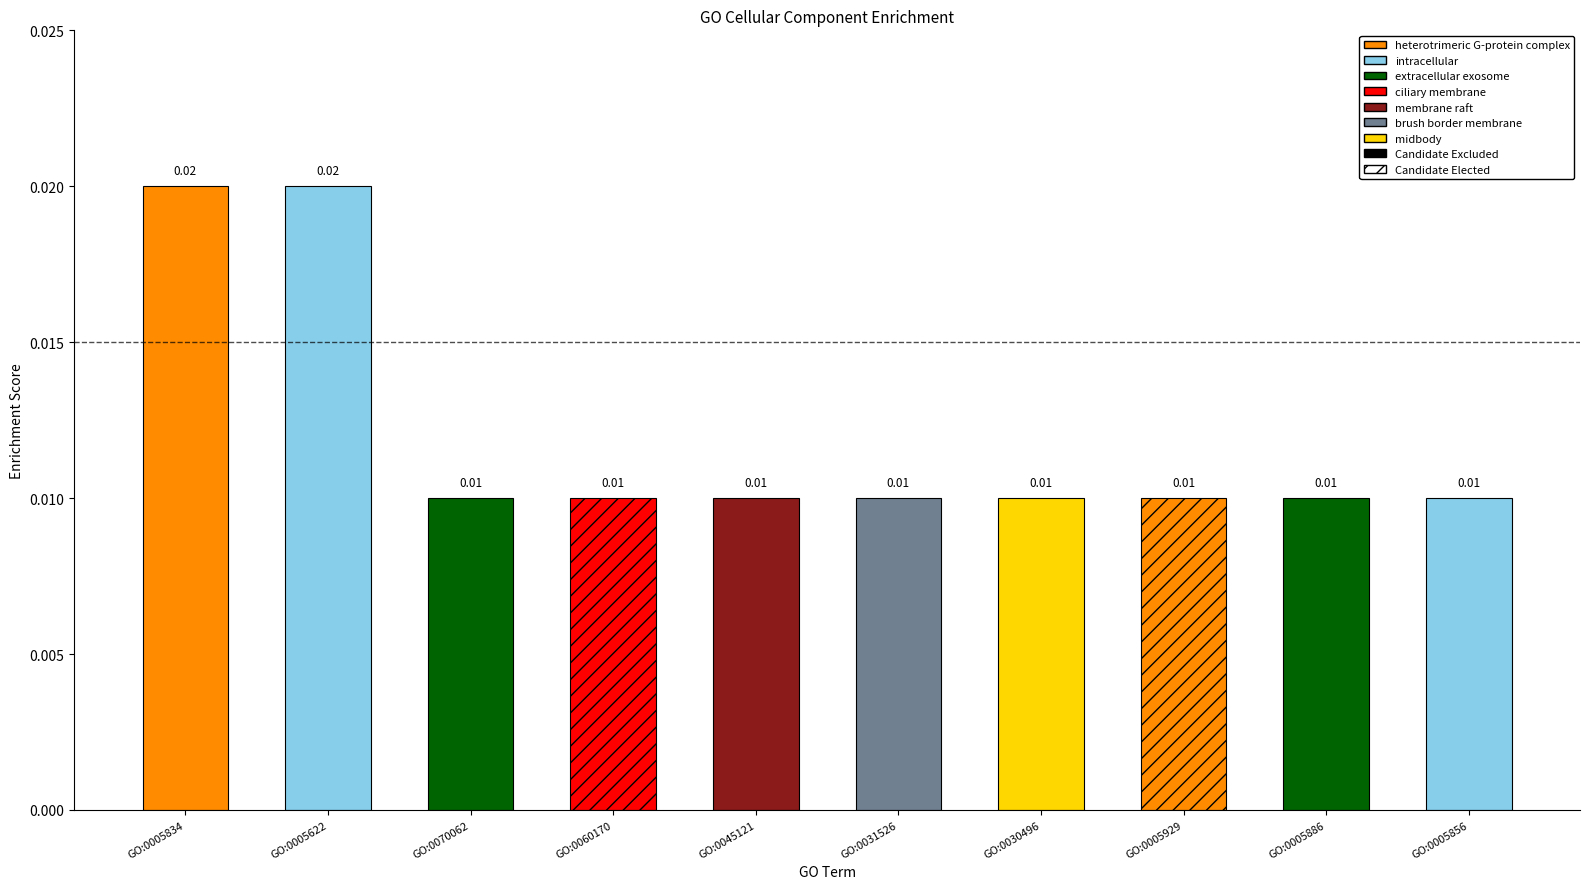

List the labels in order of value, largest first.

GO:0005834, GO:0005622, GO:0070062, GO:0060170, GO:0045121, GO:0031526, GO:0030496, GO:0005929, GO:0005886, GO:0005856